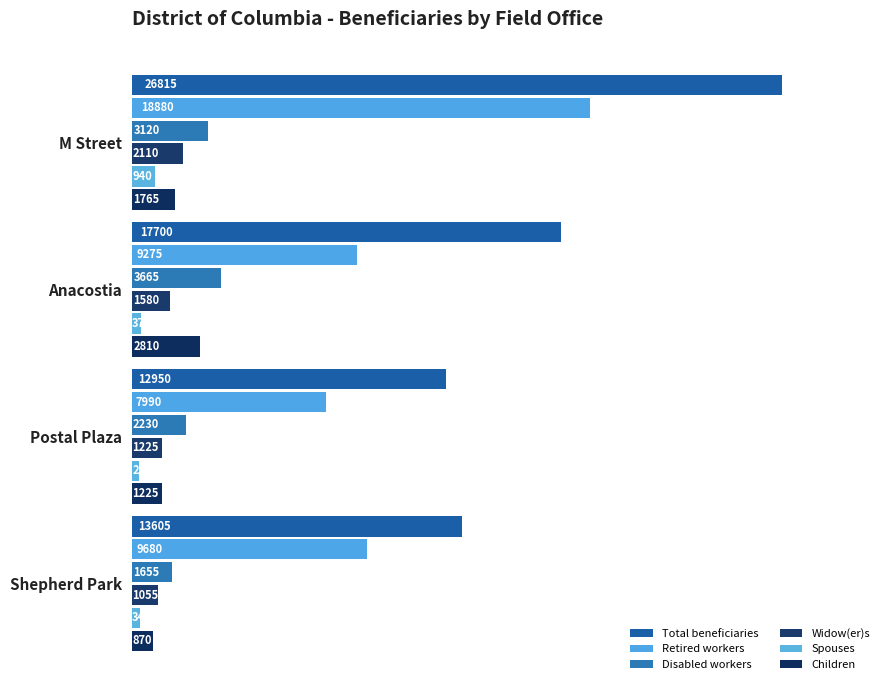

What is the value of the Spouses bar at the 4th from the left?

345